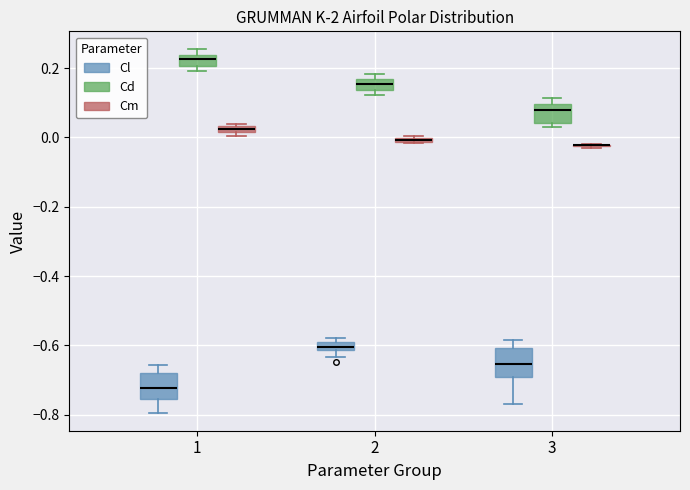

Where does the median line of the box for 3 (Cl) sit on the y-axis? The values are not printed on the chart, so give them approximately, as read against the axis.

-0.66